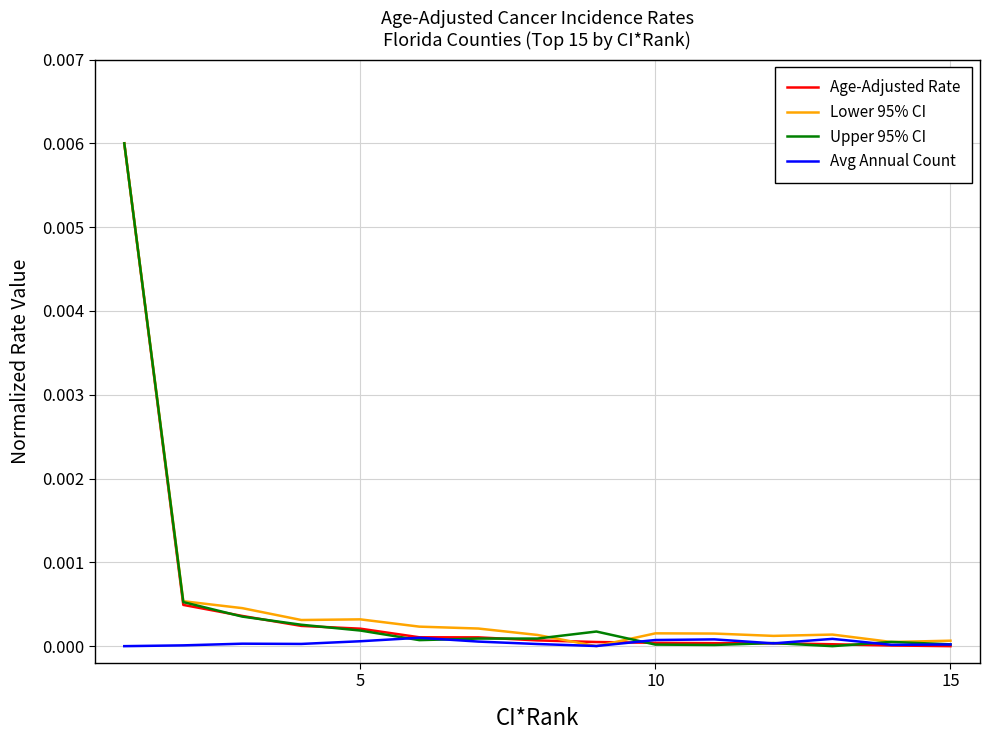

Reading right to left, list all the values displayed in this chart.

Age-Adjusted Rate: 0.0	0.0	0.0	0.0	0.0	0.0	0.0	0.0	0.0	0.0	0.0	0.0	0.0	0.0	0.0
Lower 95% CI: 0.0	0.0	0.0	0.0	0.0	0.0	0.0	0.0	0.0	0.0	0.0	0.0	0.0	0.0	0.0
Upper 95% CI: 0.0	0.0	0.0	0.0	0.0	0.0	0.0	0.0	0.0	0.0	0.0	0.0	0.0	0.0	0.0
Avg Annual Count: 0.0	0.0	0.0	0.0	0.0	0.0	0.0	0.0	0.0	0.0	0.0	0.0	0.0	0.0	0.0